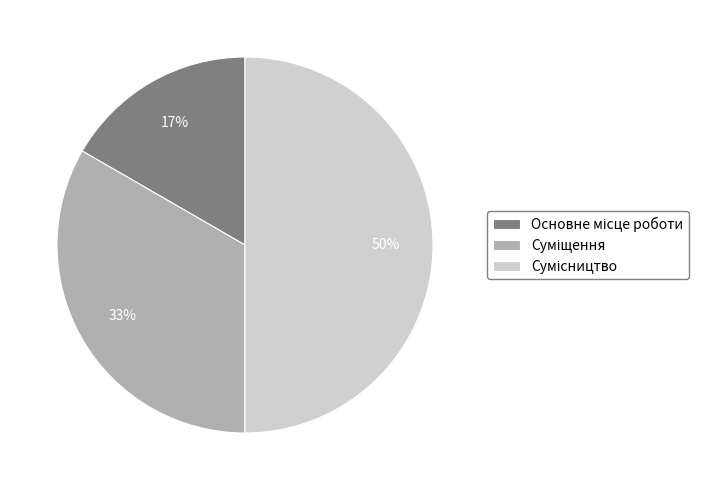

How many segments does this pie chart have?

3